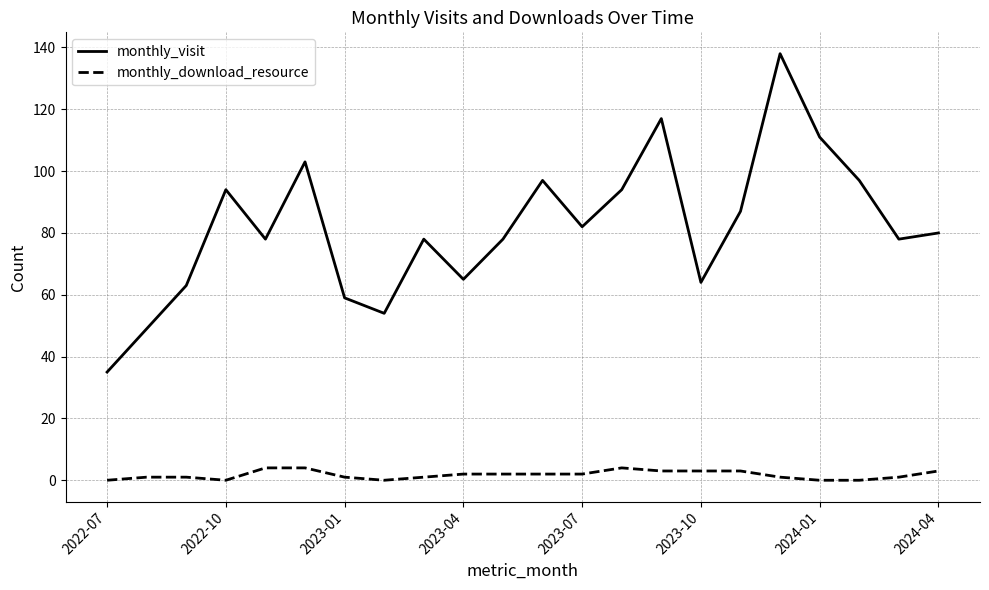

Reading left to right, what are all the values shown in this chart?

monthly_visit: 35	49	63	94	78	103	59	54	78	65	78	97	82	94	117	64	87	138	111	97	78	80
monthly_download_resource: 0	1	1	0	4	4	1	0	1	2	2	2	2	4	3	3	3	1	0	0	1	3